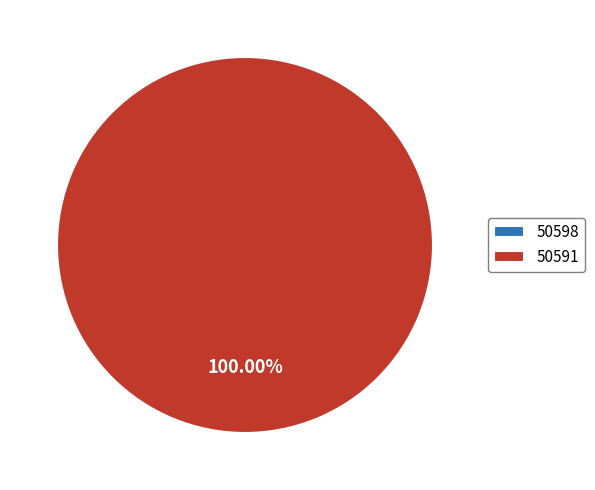

Rank the categories by value from lowest to highest.

50598, 50591